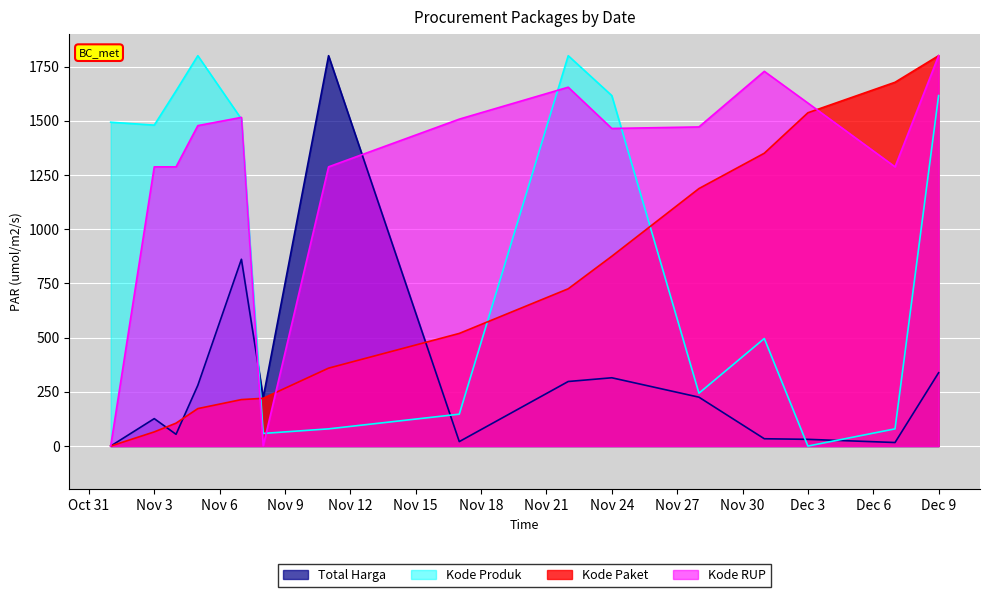

Which series has the largest range (max minus min)?

Total Harga